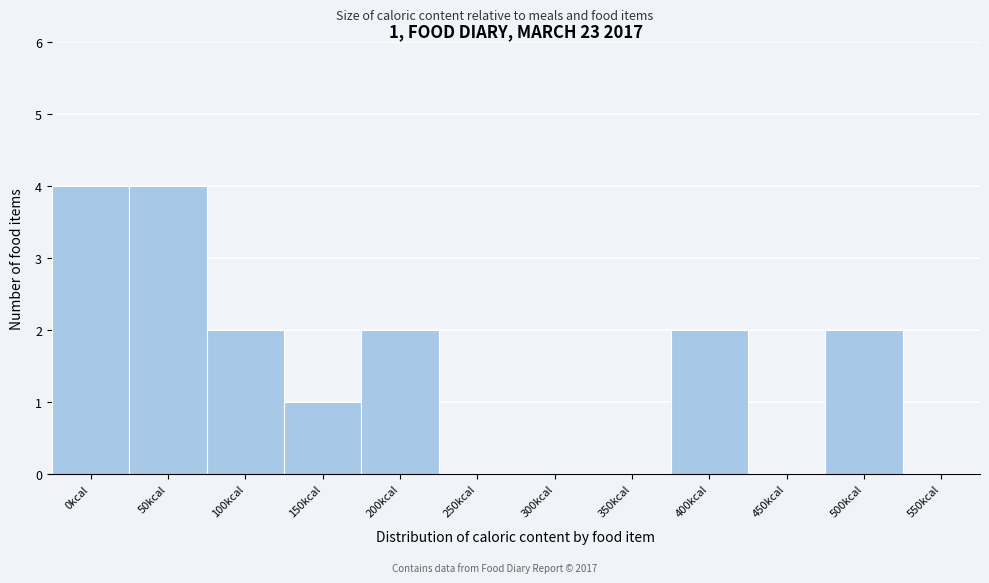

Reading left to right, transcribe all the data shown in this chart.

0kcal=4	50kcal=4	100kcal=2	150kcal=1	200kcal=2	250kcal=0	300kcal=0	350kcal=0	400kcal=2	450kcal=0	500kcal=2	550kcal=0